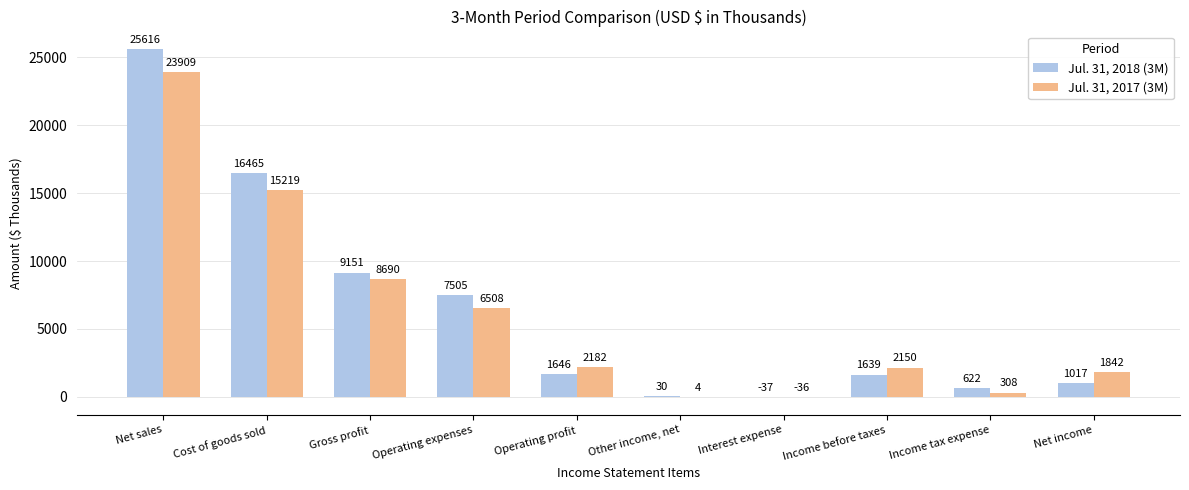

What is the highest value of the Jul. 31, 2018 (3M) series?

25616